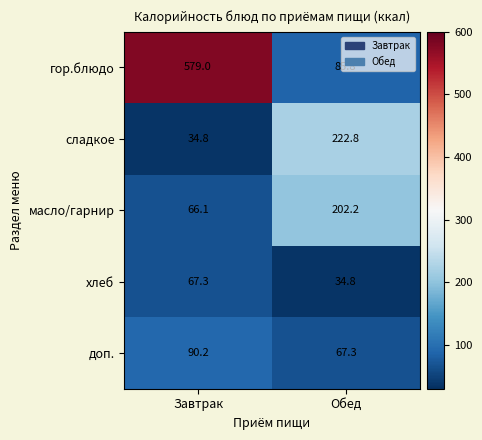

Between Завтрак and Обед, which series saw the biggest shift?

гор.блюдо